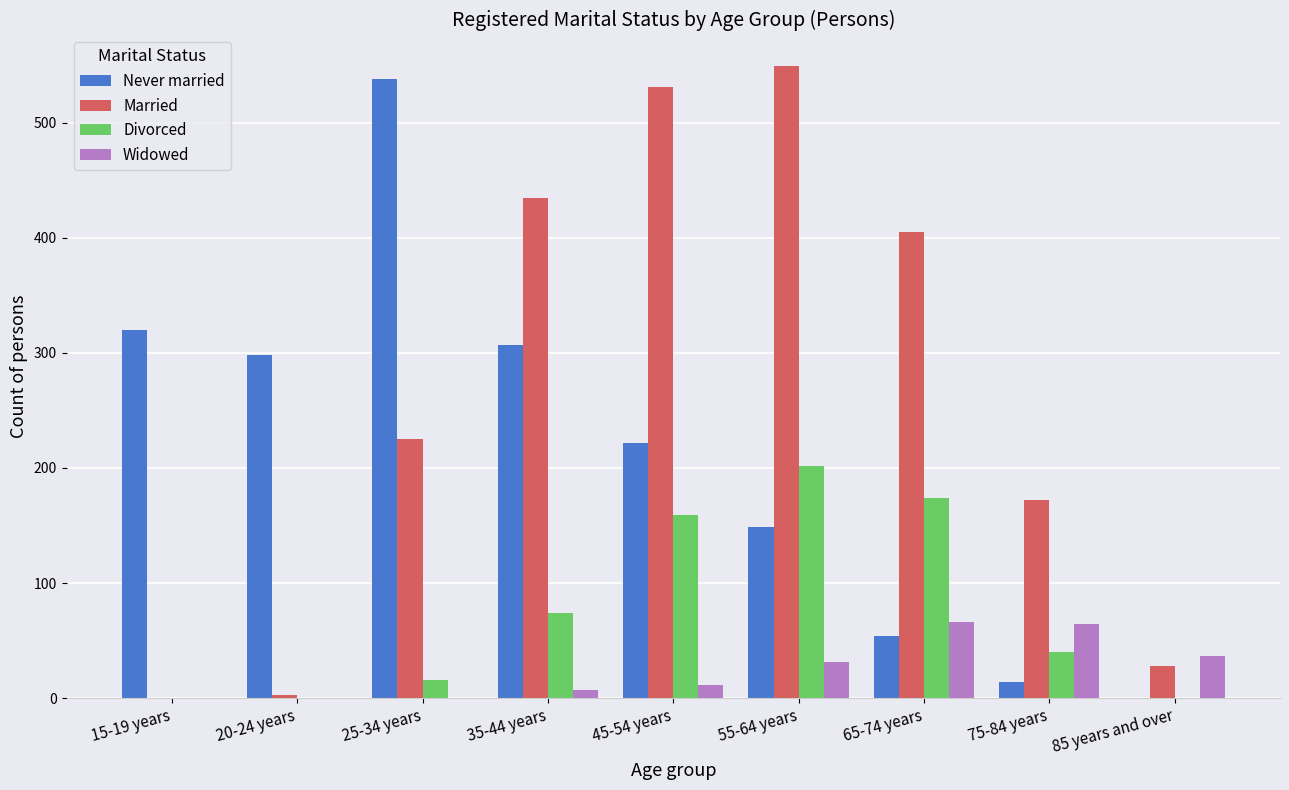

Which series has the largest total across all categories?

Married